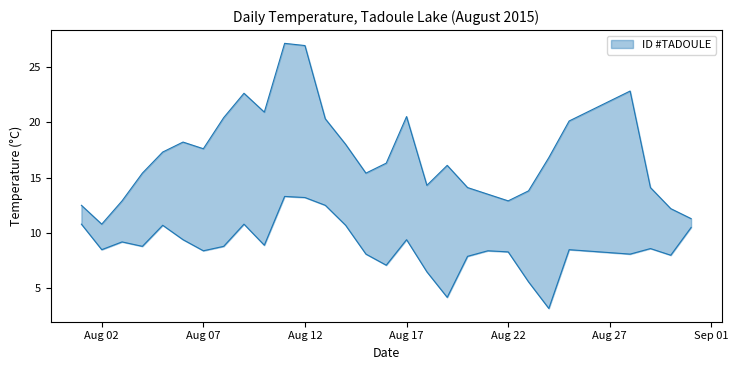

What is the total value across all series at Aug 02?

23.3